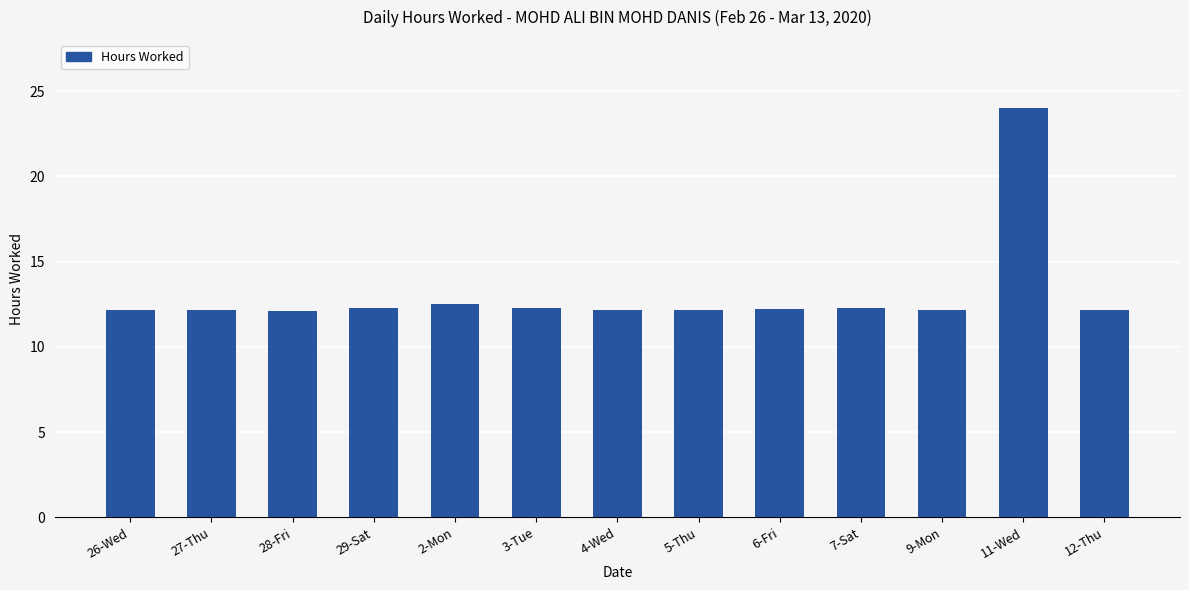

What is the change in value from 3-Tue to 4-Wed?

-0.1